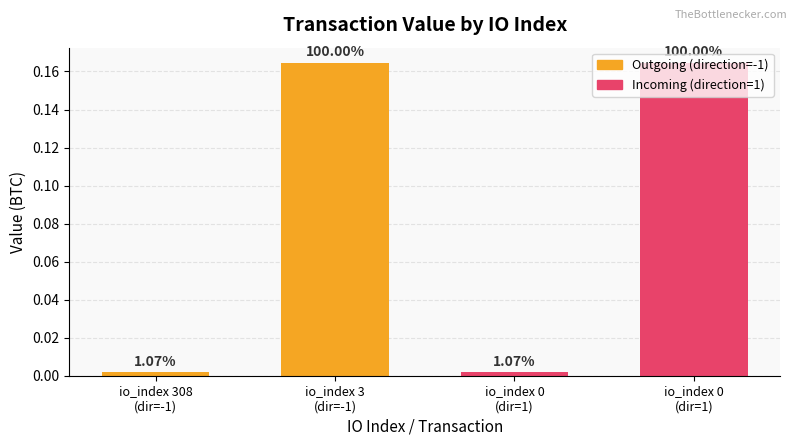

Reading left to right, transcribe all the data shown in this chart.

Outgoing (direction=-1): 0.0	0.2
Incoming (direction=1): 0.0	0.2